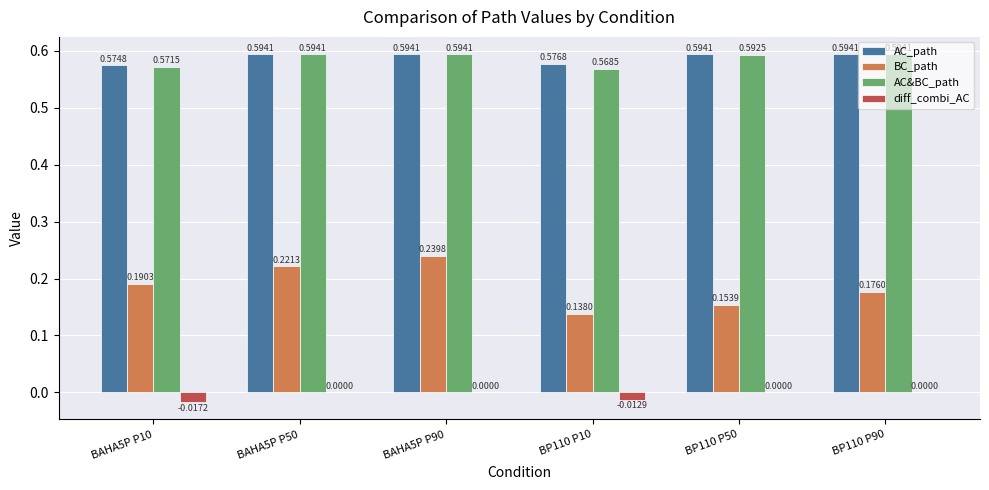

Between BP110 P10 and BP110 P50, which series saw the biggest shift?

AC&BC_path